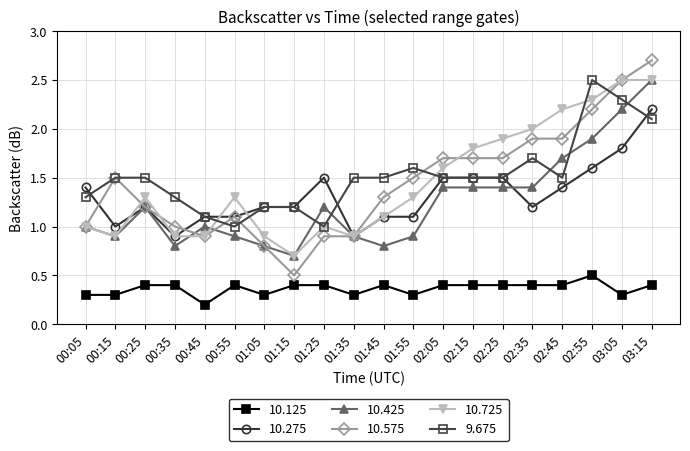

How many categories are shown in the chart?

20